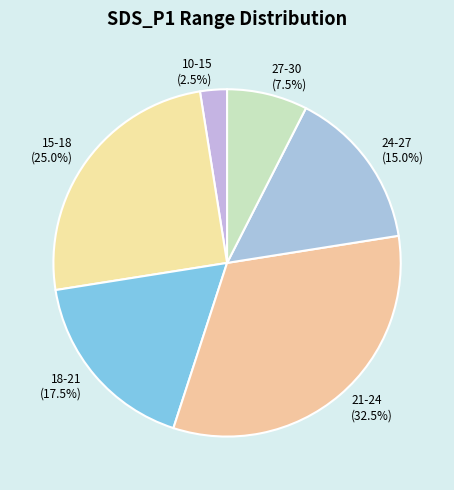

How many slices are in this pie chart?

6